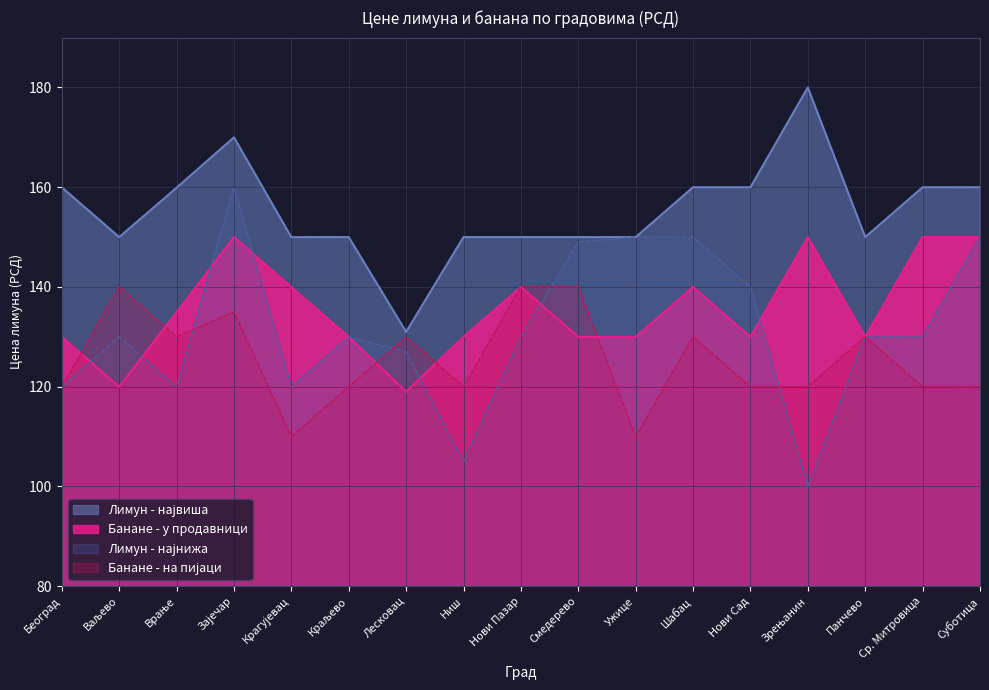

Reading left to right, extract all data points from this chart.

Лимун - најнижа: 120.0	130.0	120.0	160.0	120.0	130.0	127.0	105.0	130.0	149.0	150.0	150.0	140.0	100.0	130.0	130.0	150.0
Лимун - највиша: 160.0	150.0	159.9	170.0	150.0	150.0	131.0	150.0	150.0	150.0	150.0	160.0	160.0	180.0	150.0	160.0	160.0
Банане - у продавници: 130.0	120.0	134.9	150.0	140.0	130.0	119.0	130.0	140.0	130.0	130.0	140.0	130.0	150.0	130.0	150.0	150.0
Банане - на пијаци: 120.0	140.0	130.0	135.0	110.0	120.0	130.0	120.0	140.0	140.0	110.0	130.0	120.0	120.0	130.0	120.0	120.0